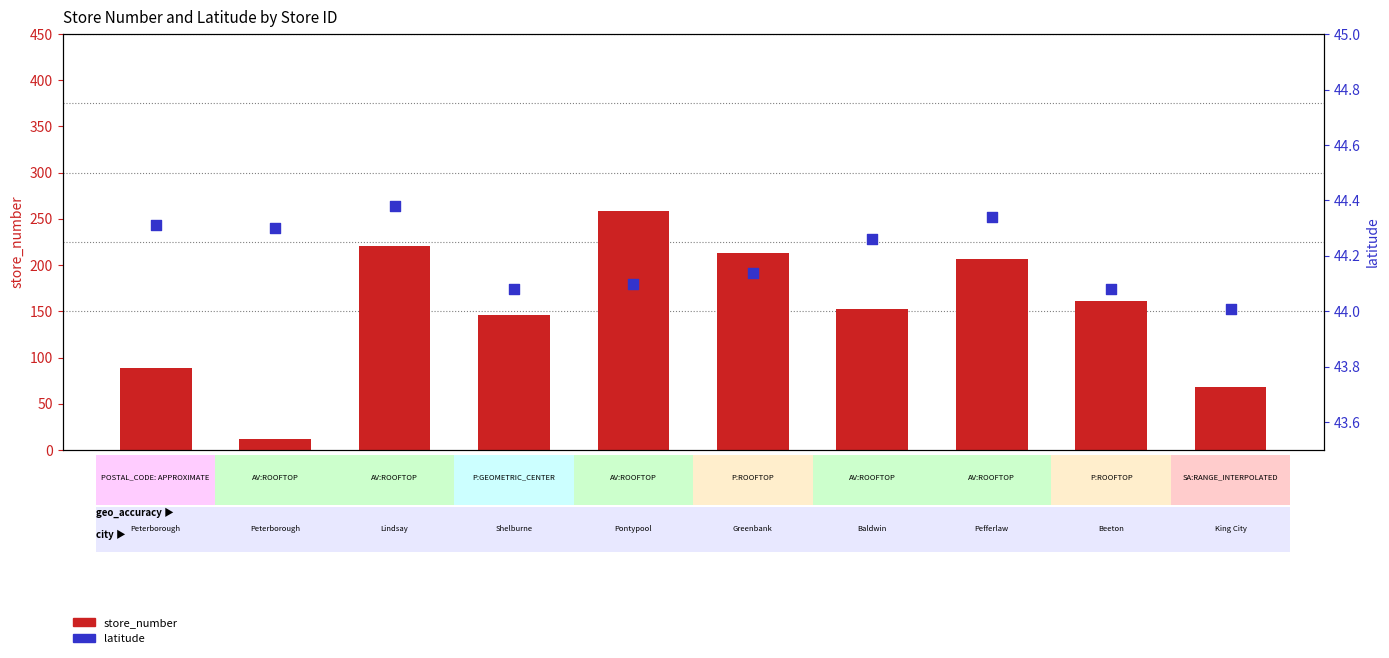

What are all the series names shown in the legend?

store_number, latitude